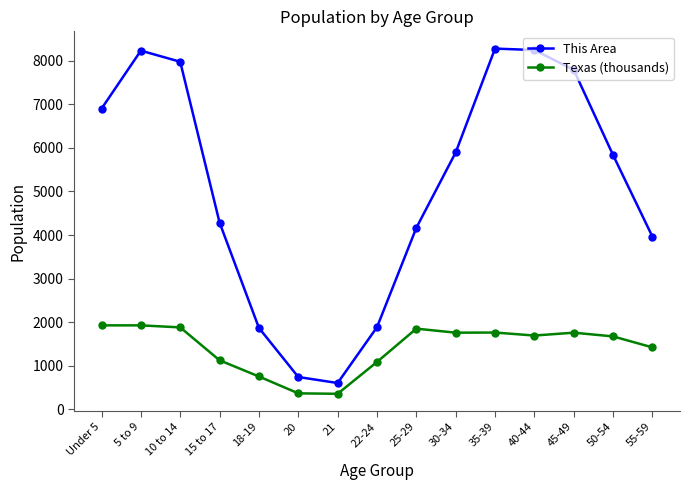

Does the chart display data point markers on the line(s)?

Yes